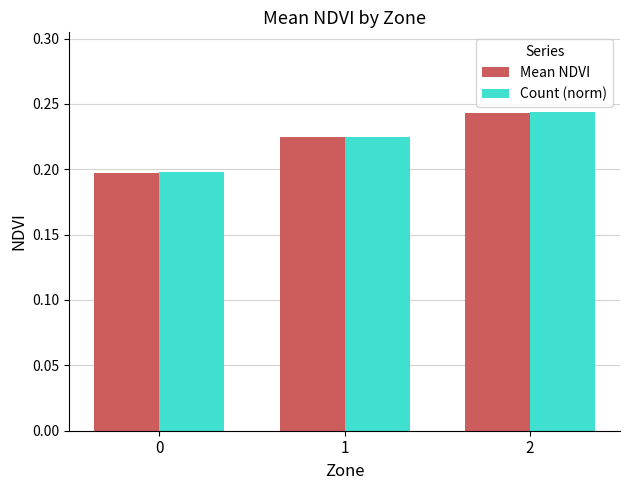

Between 0 and 2, which series saw the biggest shift?

Count (norm)